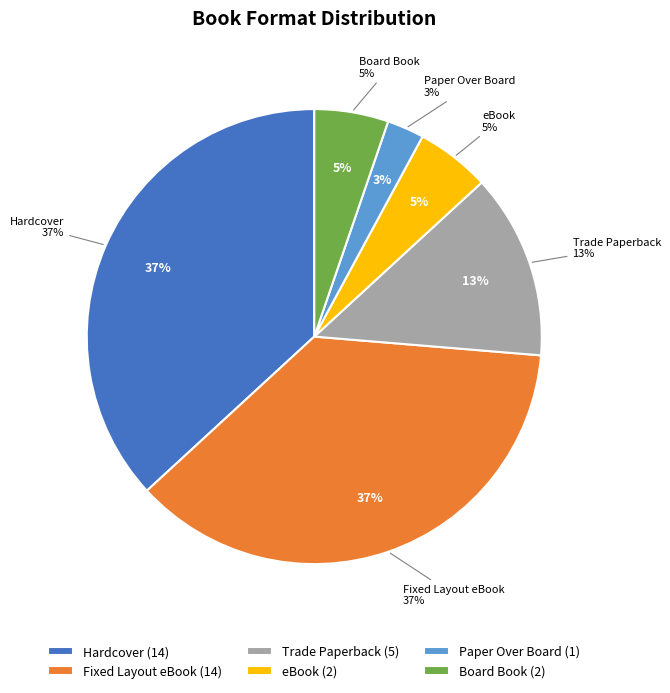

Combined, do eBook and Board Book account for over 50%?

No